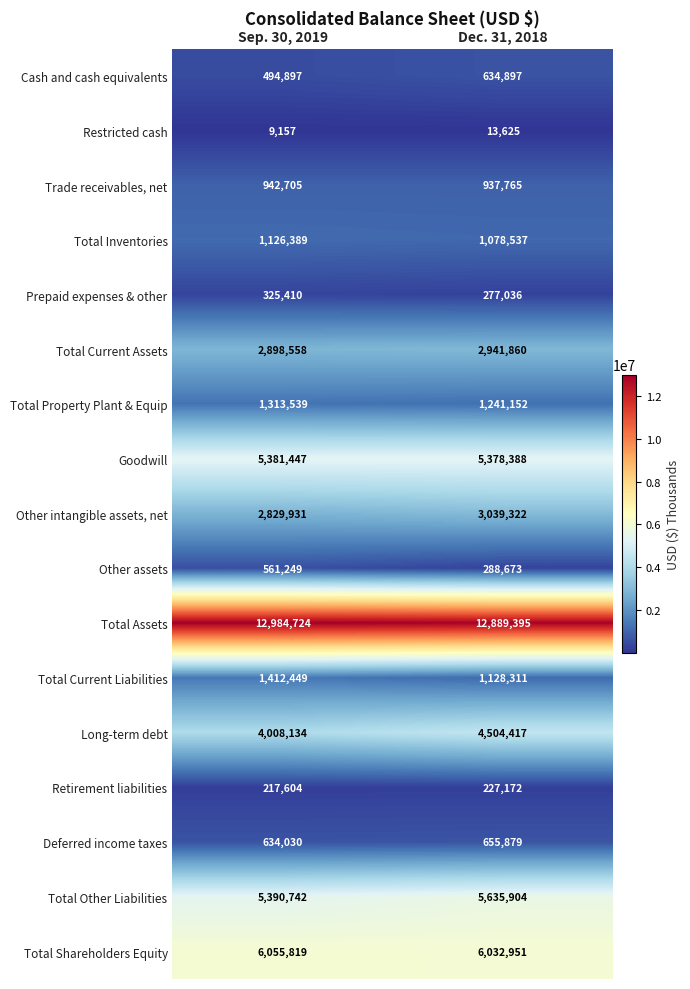

Which series has the largest range (max minus min)?

Long-term debt